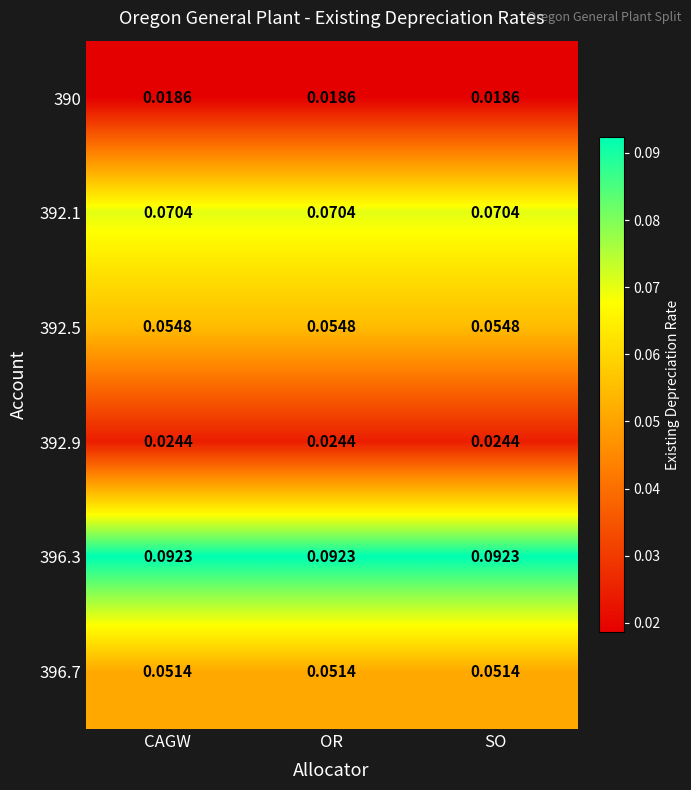

At how many categories does at least one series exceed 0?

3